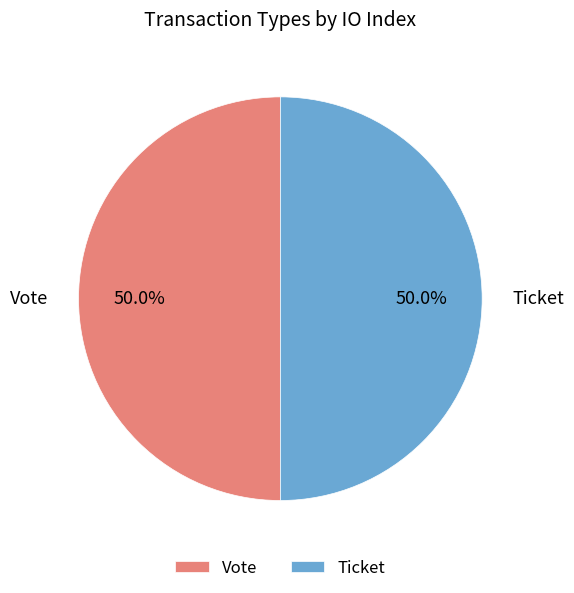

To the nearest percent, what portion does Vote represent?

50%